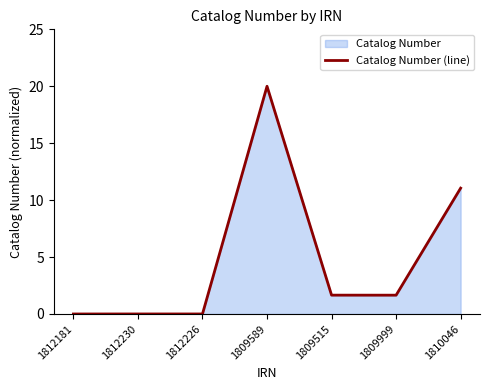

At which category does the data reach its first local peak?

1812230